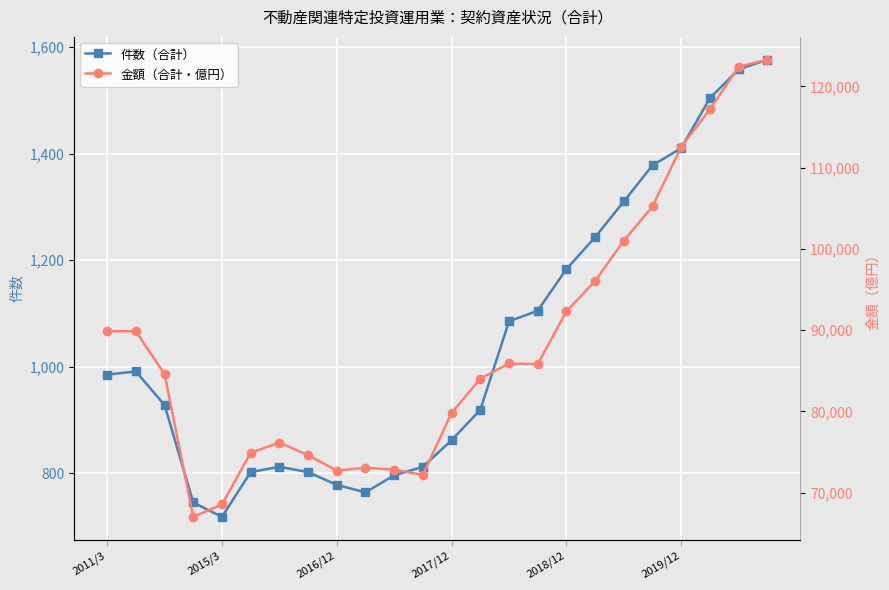

What is the value of the 金額（合計・億円） point at the 6th from the left?

74891